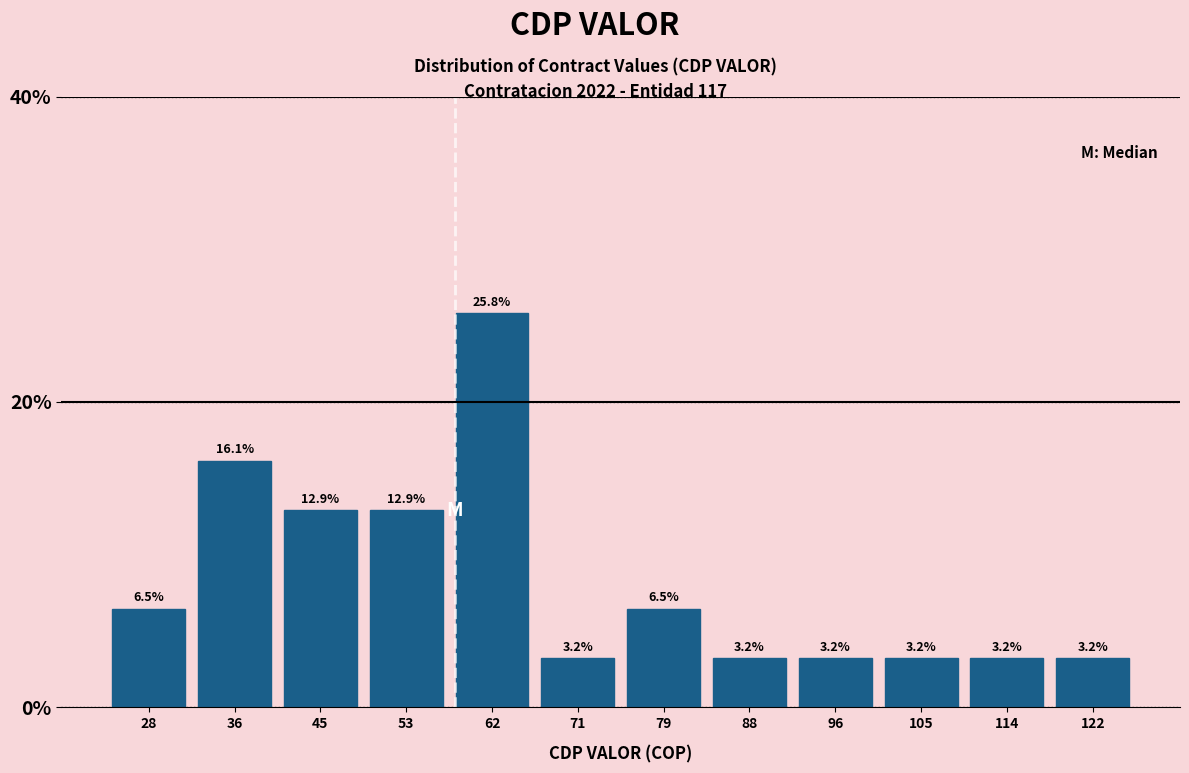

What is the height of the bar covering 101 to 109 on the x-axis? The bar edges are not printed on the chart, so give them approximately, as read against the axis.

3.2